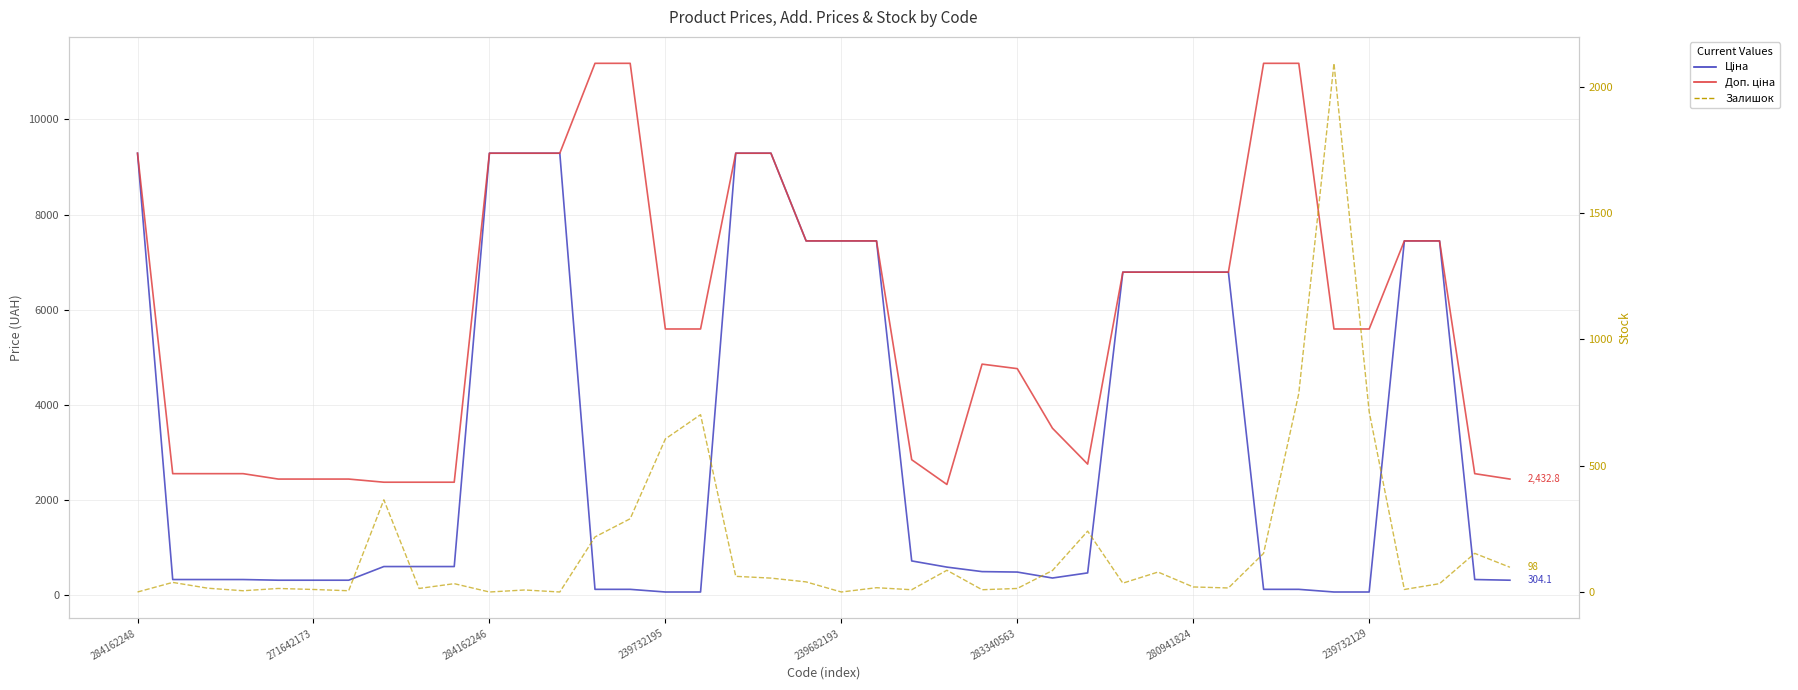

Does the chart have visible grid lines?

Yes